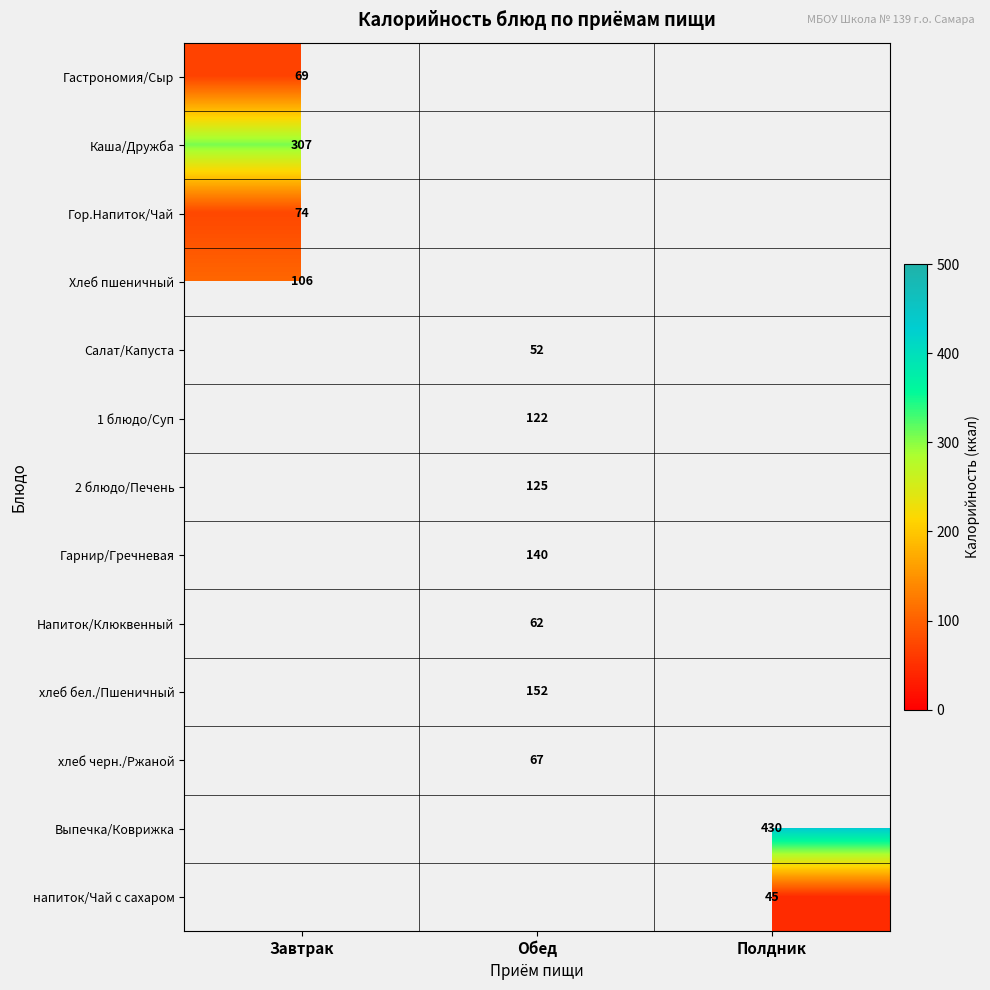

The value of Выпечка/Коврижка at Полдник is 238.9. True or false?

False